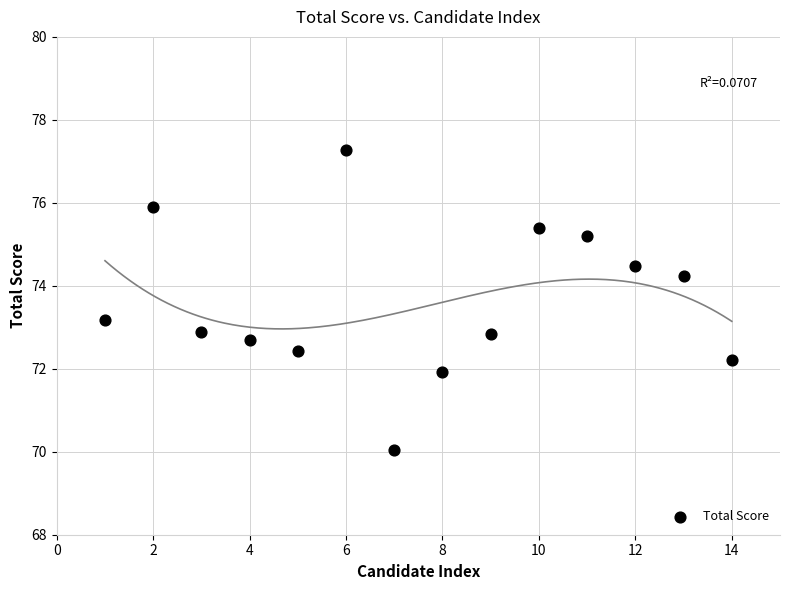

What is the range of Y values (max minus min)?

7.2